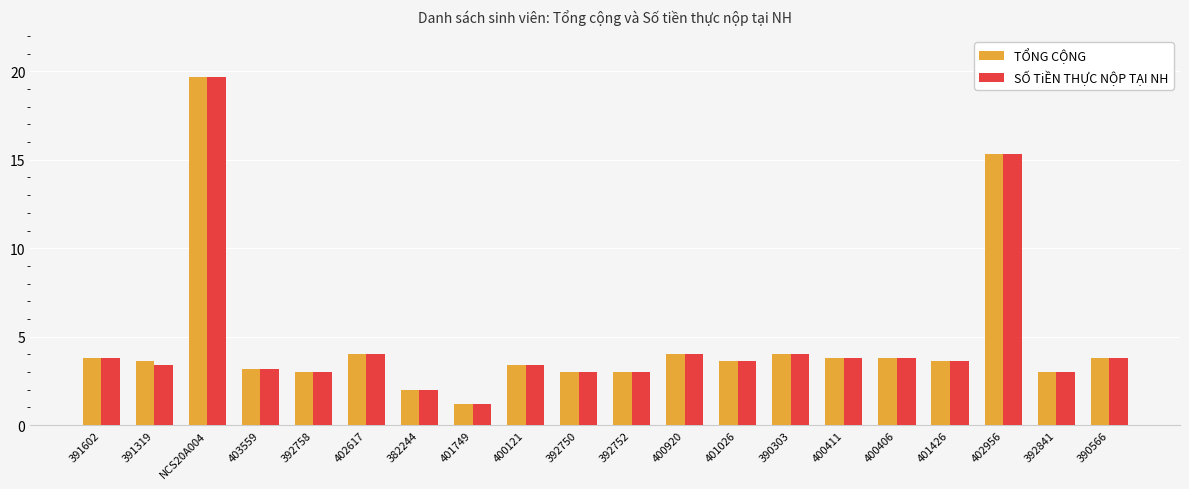

What is the total value across all series at 401749?

2.4